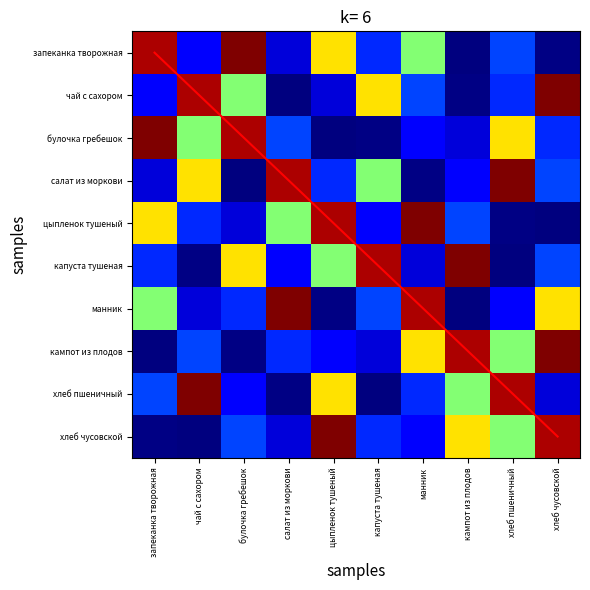

Which series has the largest total across all categories?

запеканка творожная со сгущ.молоком